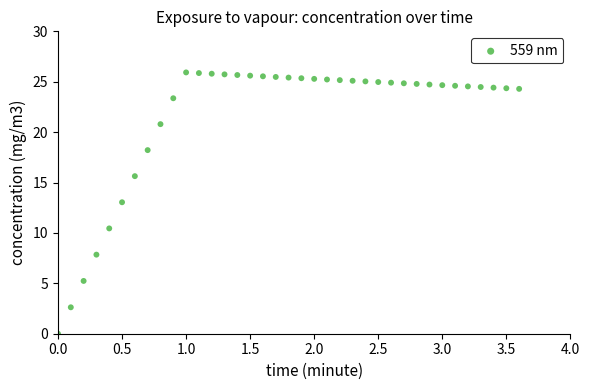

What Y value in the scatter plot is closest to 12?

13.0